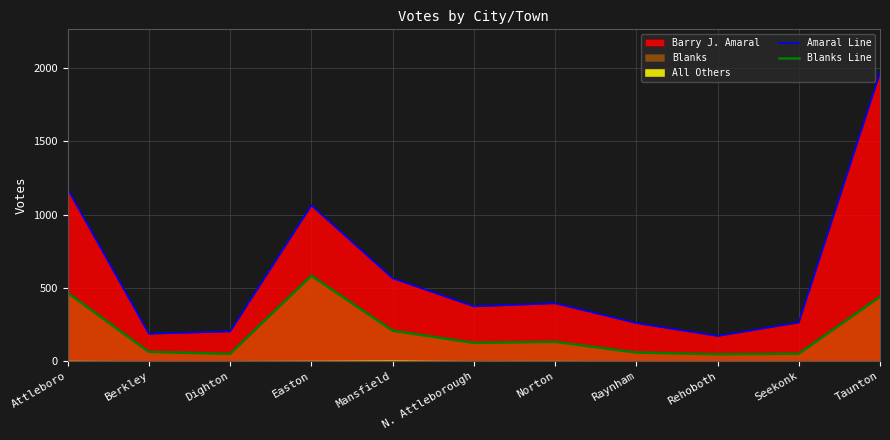

What position from the left is Berkley?

2